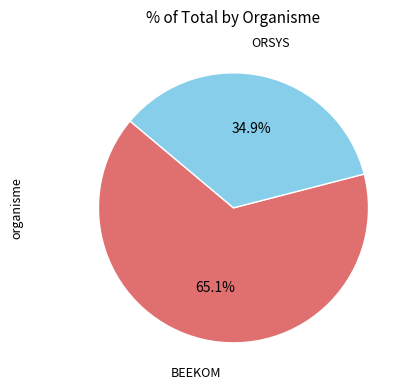

To the nearest percent, what is the difference between the largest and smallest slice percentages?

30%